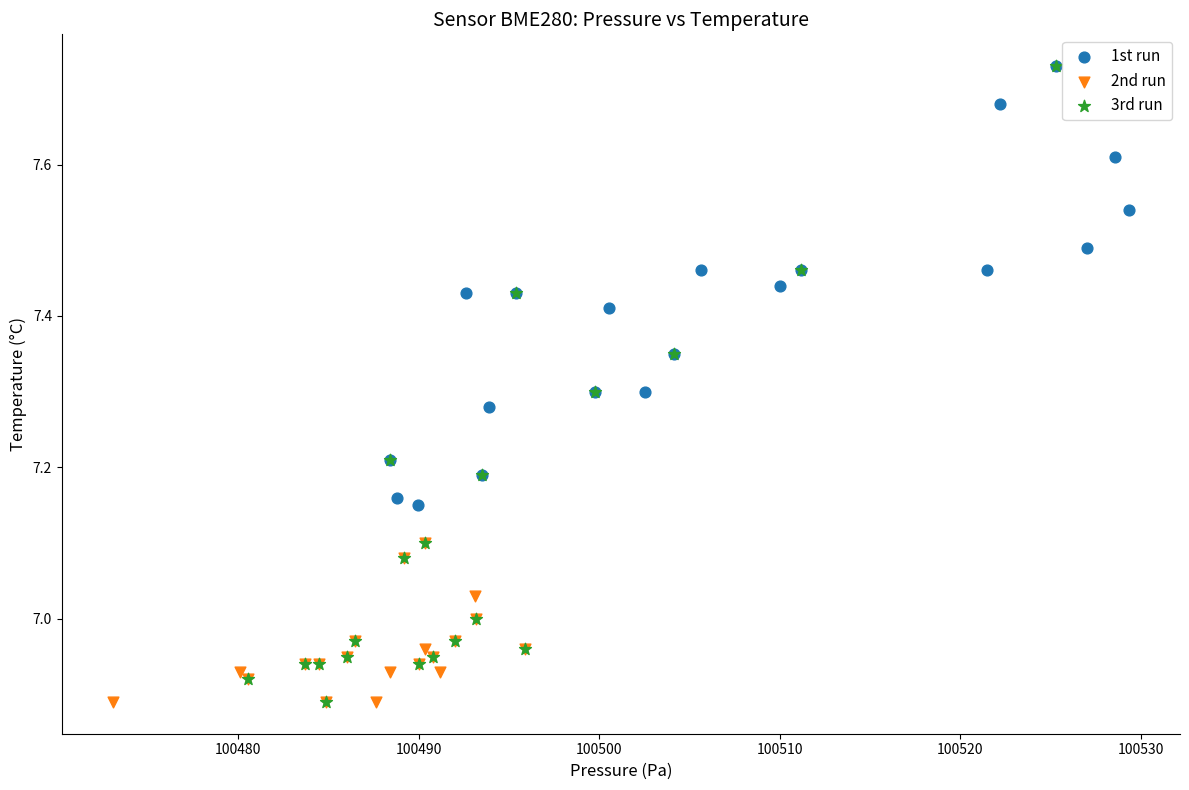

Which series has the largest Y range (max minus min)?

3rd run